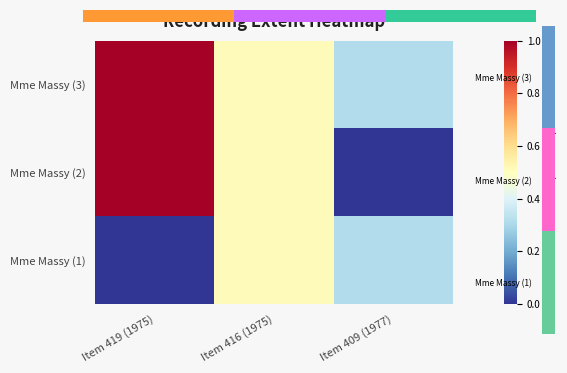

At how many categories does at least one series exceed 0?

3